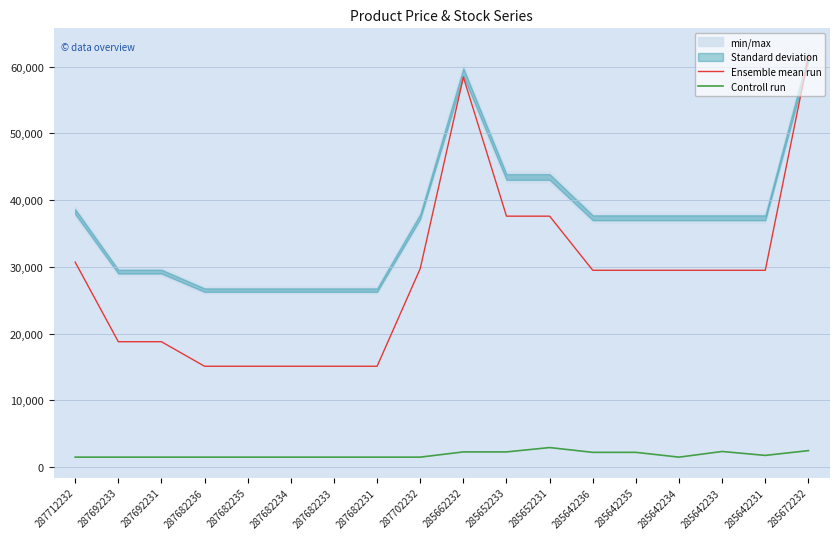

True or false: Ensemble mean run and Controll run intersect in this chart.

False